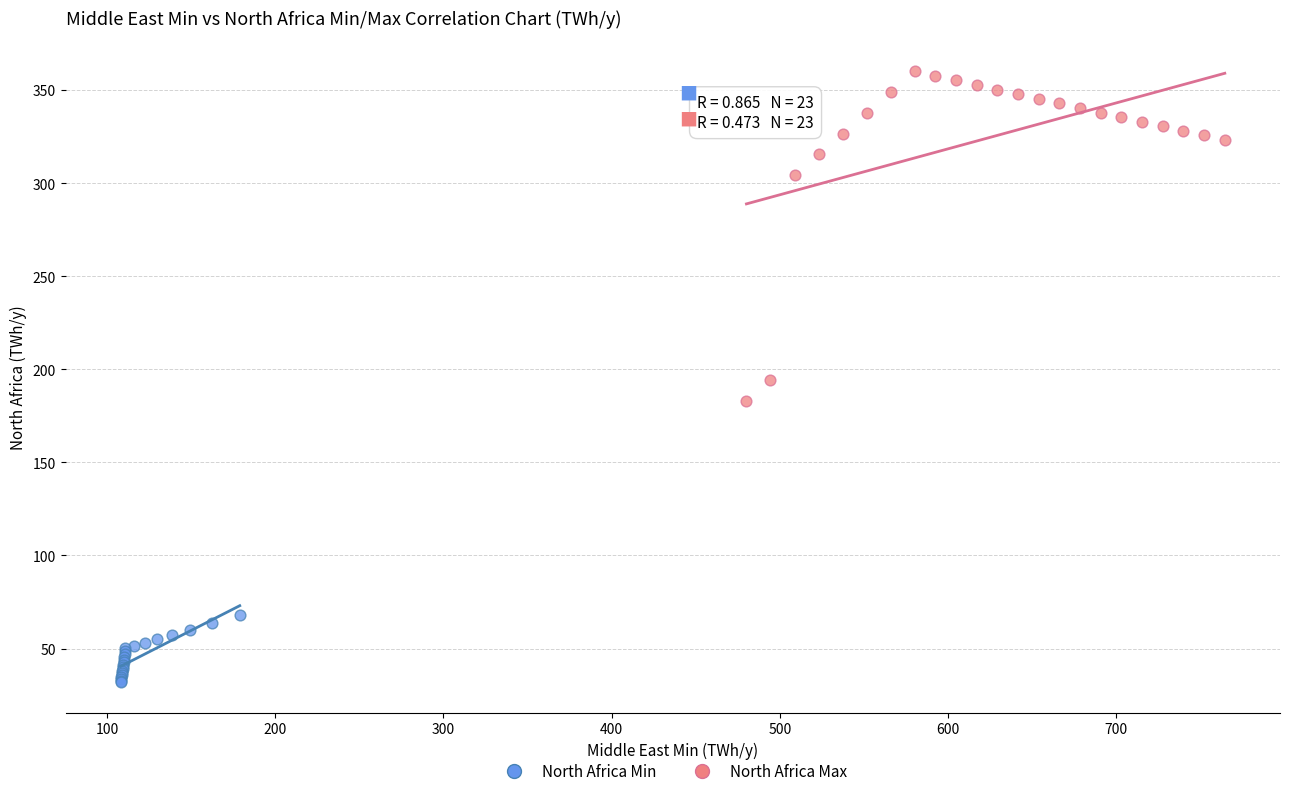

Which series has the widest spread of Y values?

North Africa Max